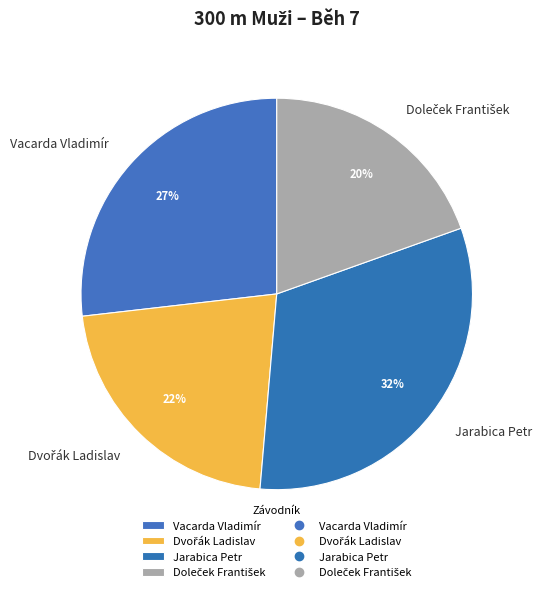

What percentage is the Jarabica Petr slice, to the nearest percent?

32%